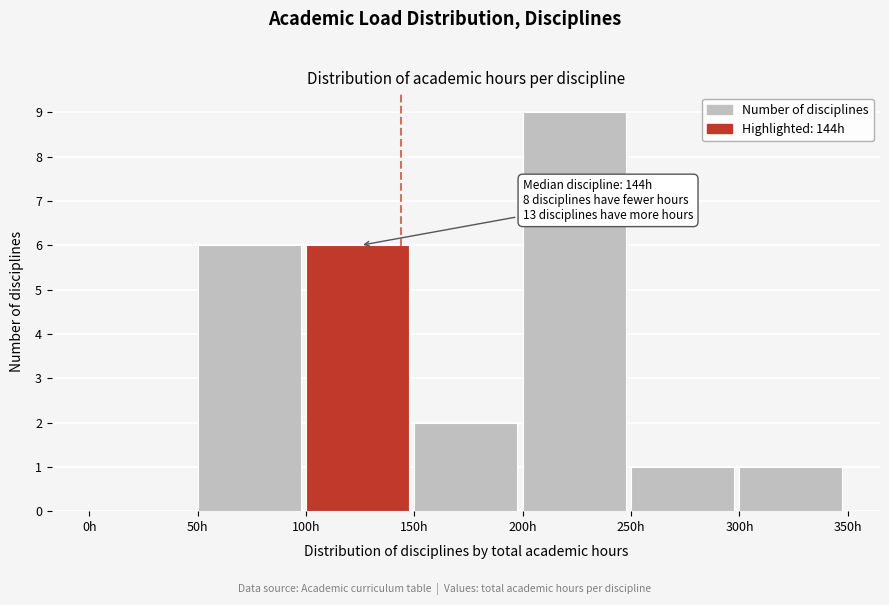

Which range on the x-axis has the tallest bar?

200 to 250